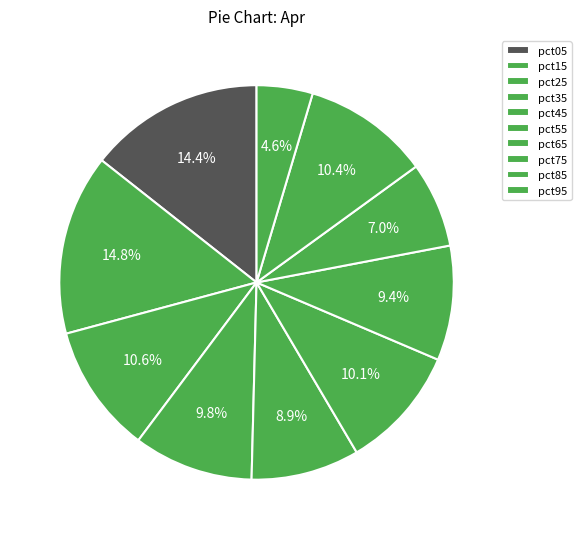

What is the change in value from pct15 to pct95?

-0.9